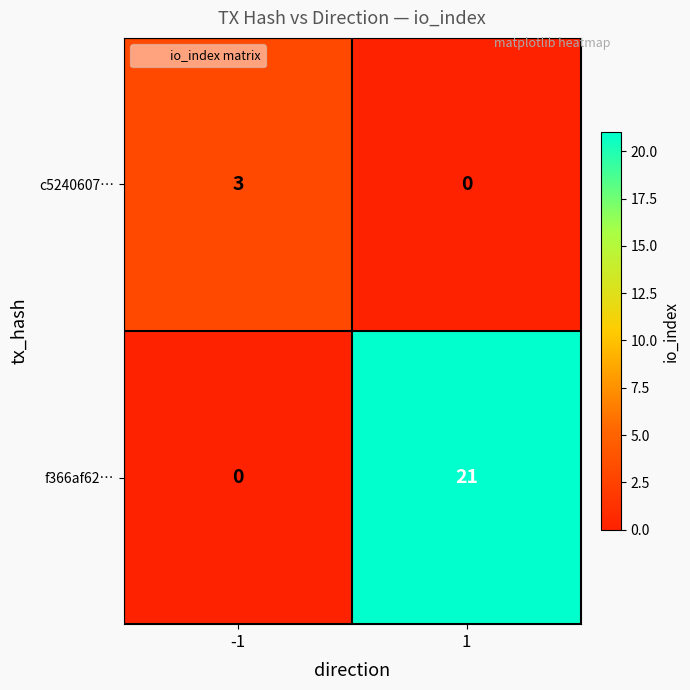

What is the maximum value shown in the chart?

21